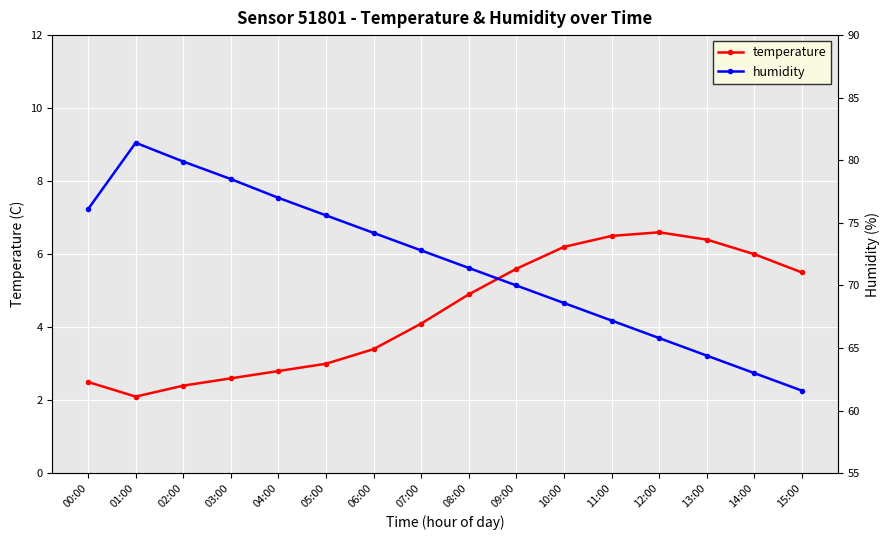

The humidity series shows 50.2 at 04:00. True or false?

False